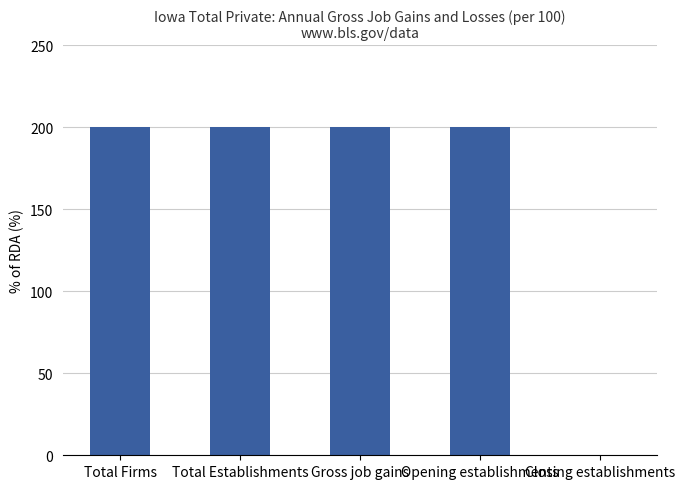

Between Closing establishments and Gross job gains, which is larger?

Gross job gains